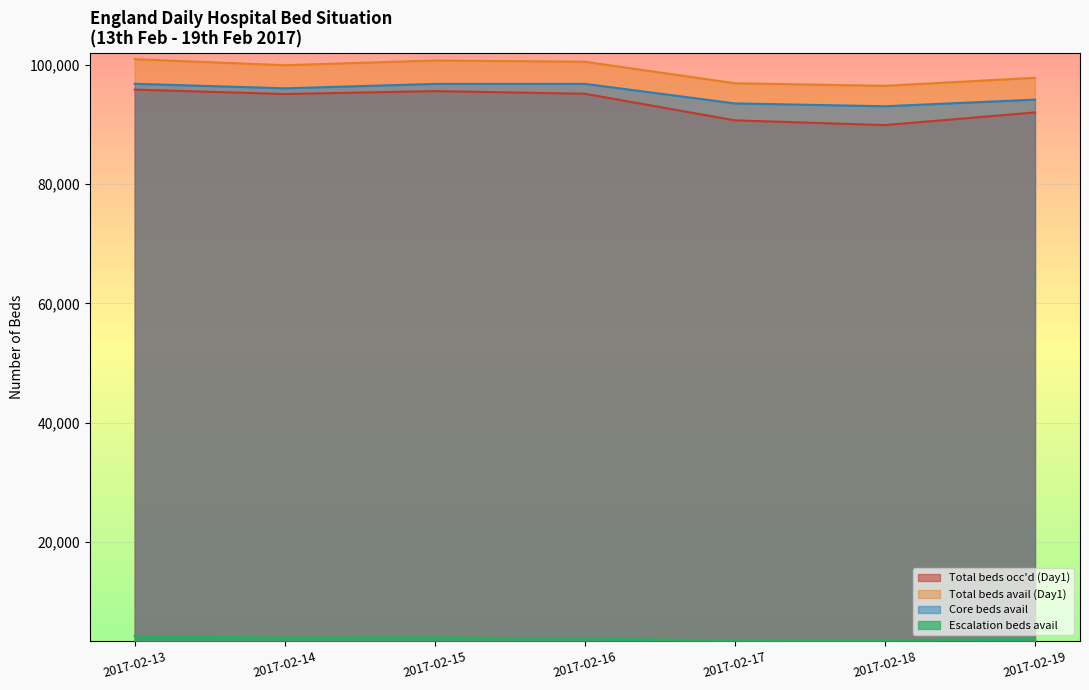

What is the value of the Total beds avail (Day1) point at the 2nd from the left?

99993